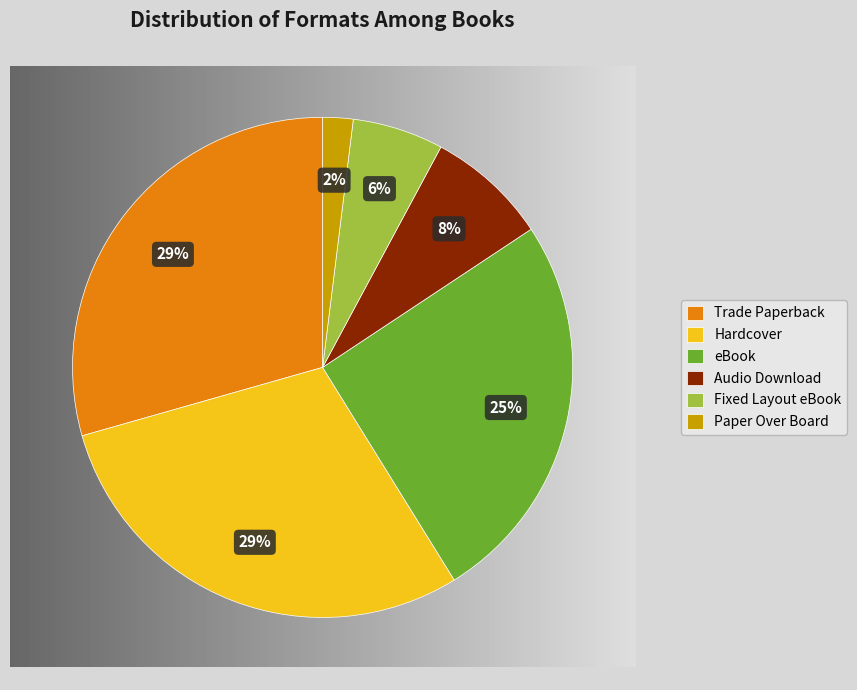

Which category has the smallest portion of the pie?

Paper Over Board